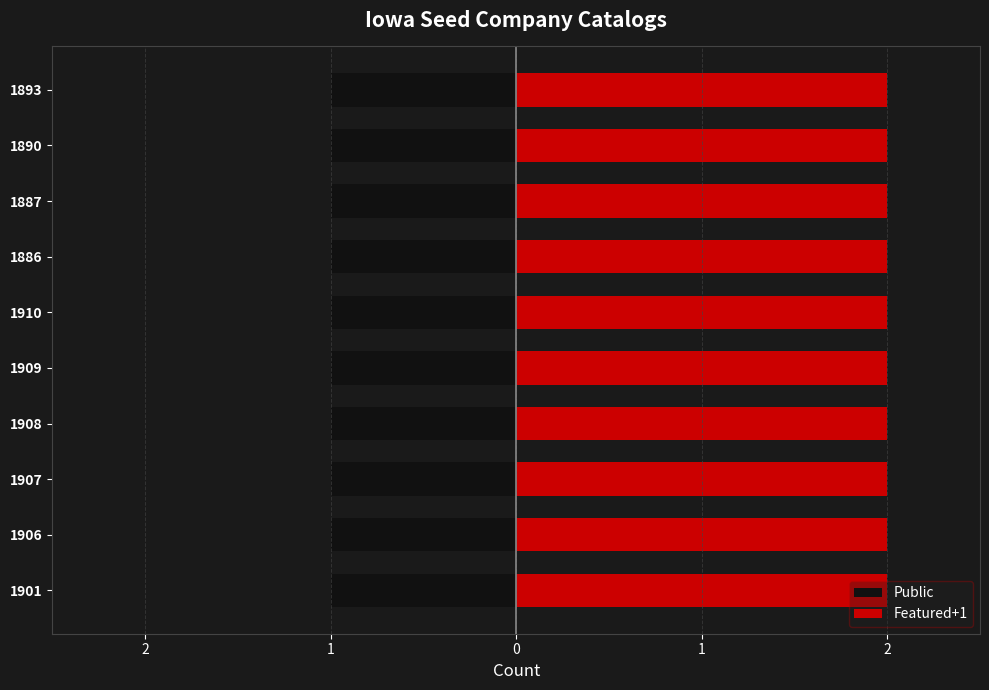

Which category has the highest value in the Public series?

1901